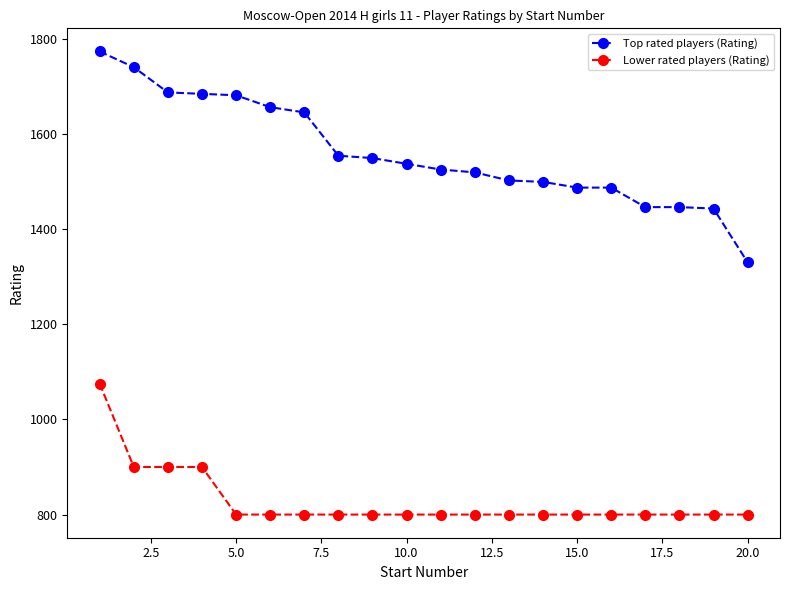

What are all the series names shown in the legend?

Top rated players (Rating), Lower rated players (Rating)